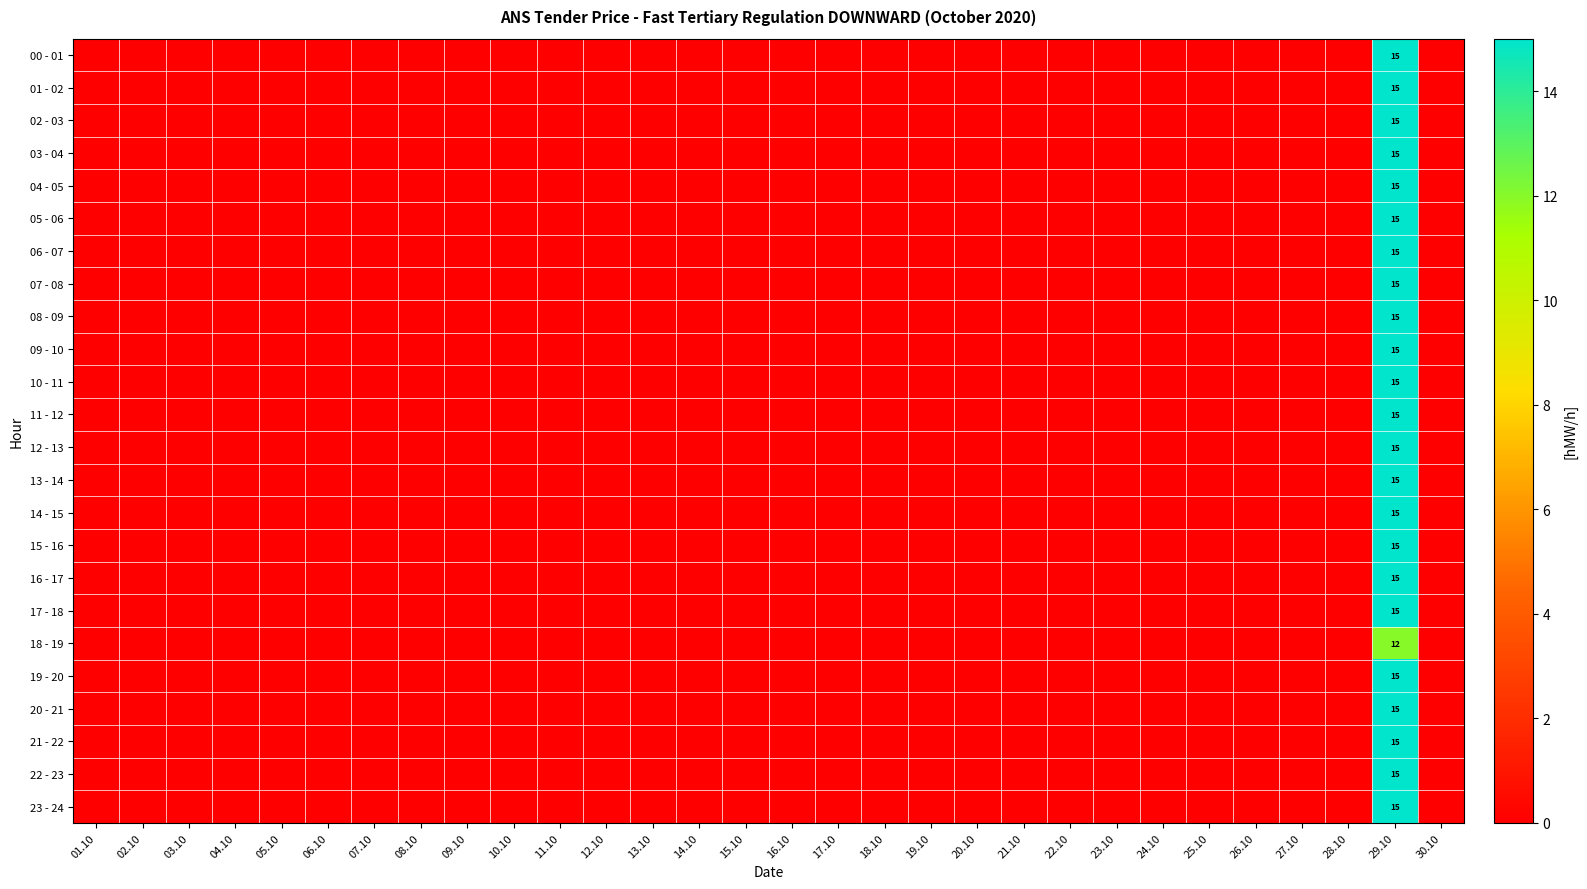

Rank the series at 28.10 from lowest to highest value.

00 - 01, 01 - 02, 02 - 03, 03 - 04, 04 - 05, 05 - 06, 06 - 07, 07 - 08, 08 - 09, 09 - 10, 10 - 11, 11 - 12, 12 - 13, 13 - 14, 14 - 15, 15 - 16, 16 - 17, 17 - 18, 18 - 19, 19 - 20, 20 - 21, 21 - 22, 22 - 23, 23 - 24